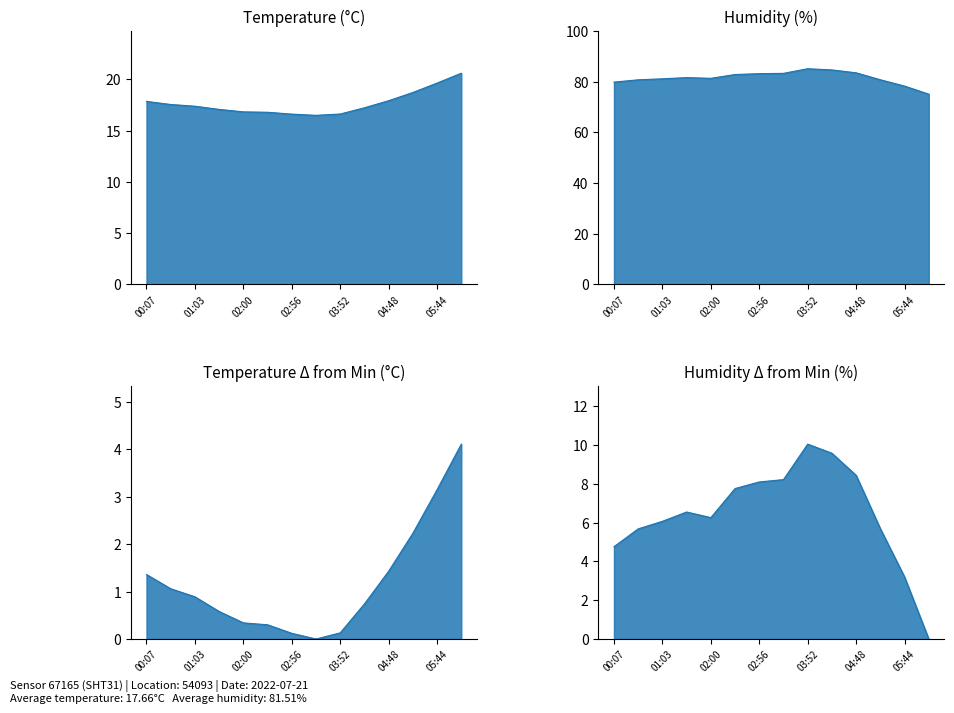

What is the average value of the humidity series?

6.5